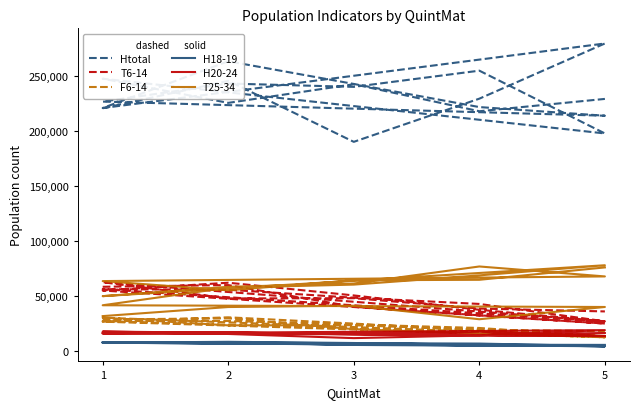

True or false: F6-14 has more than 0 interior local peaks.

True